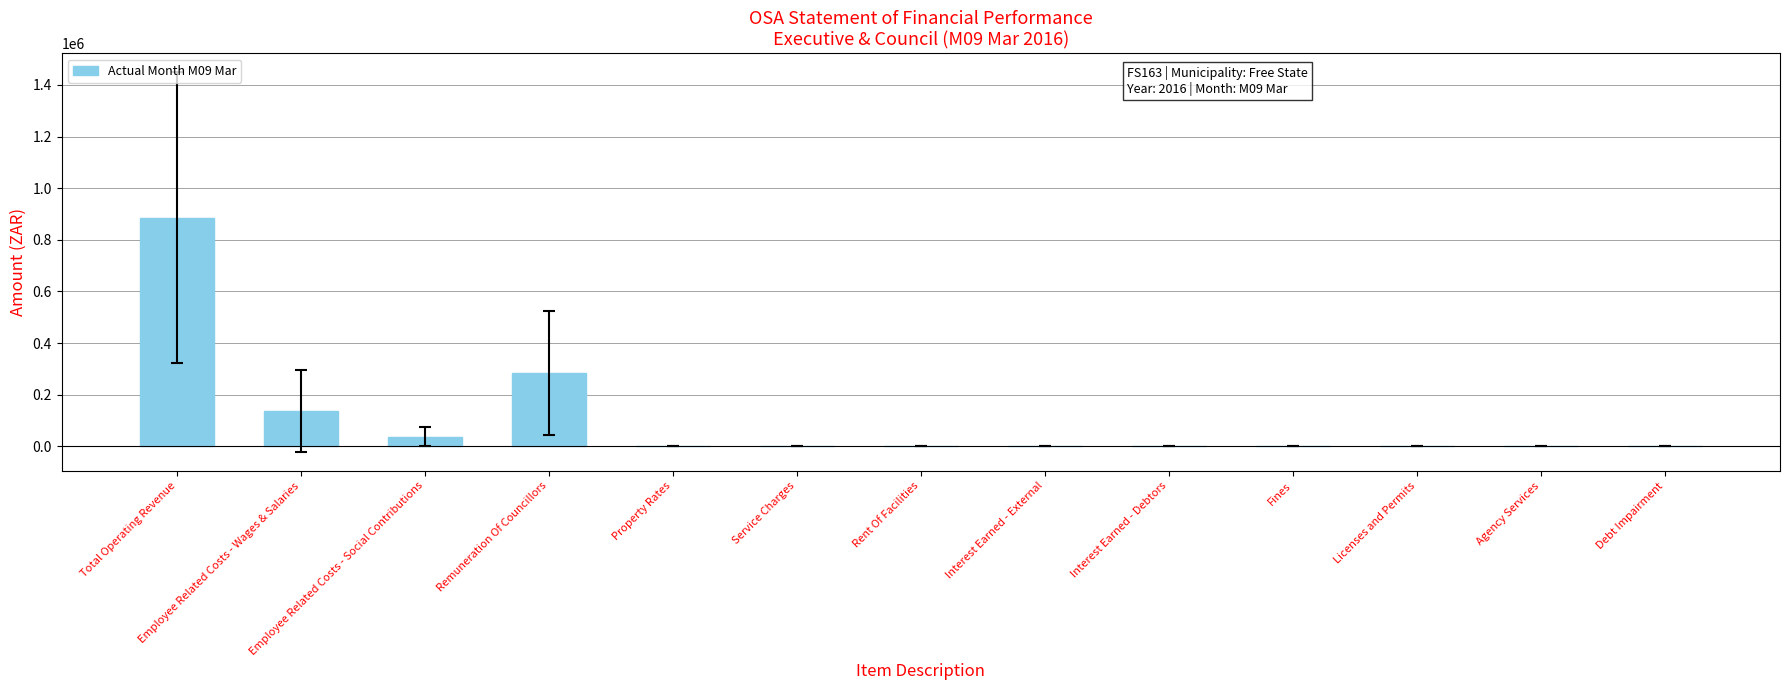

Reading left to right, extract all data points from this chart.

884811	137084	37362	284360	0	0	0	0	0	0	0	0	0